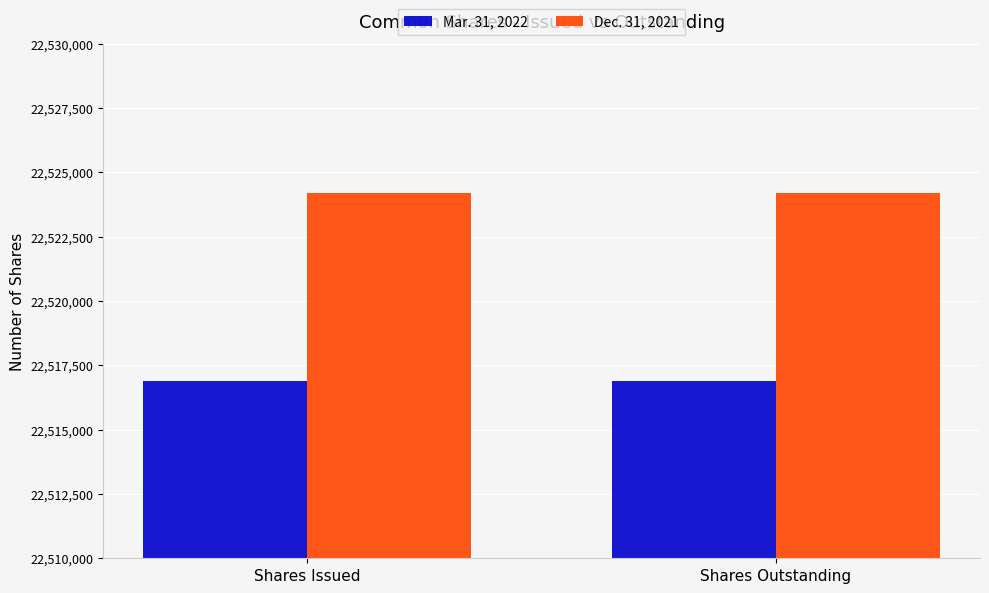

What is the value of the Dec. 31, 2021 bar at the 2nd from the left?

22524185